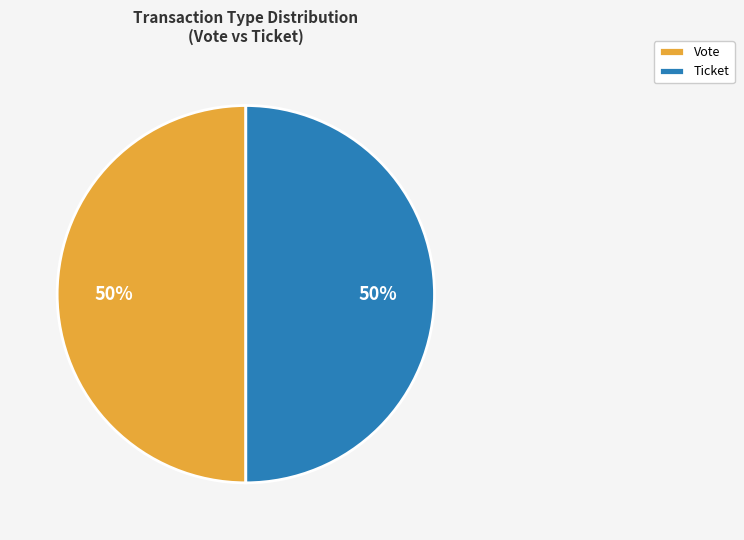

To the nearest percent, what is the average slice percentage?

50%